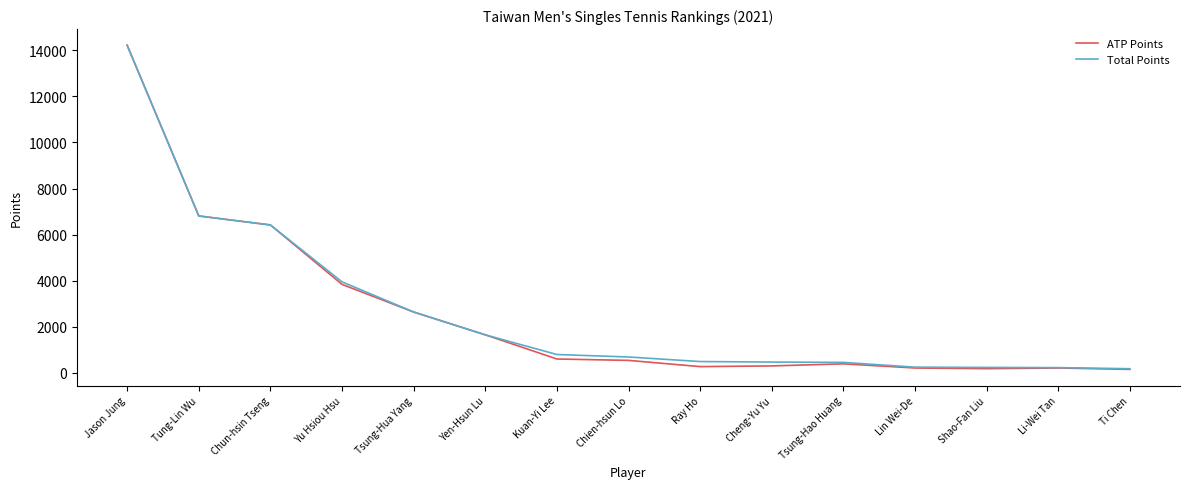

At which category is the sum across all series the highest?

Jason Jung